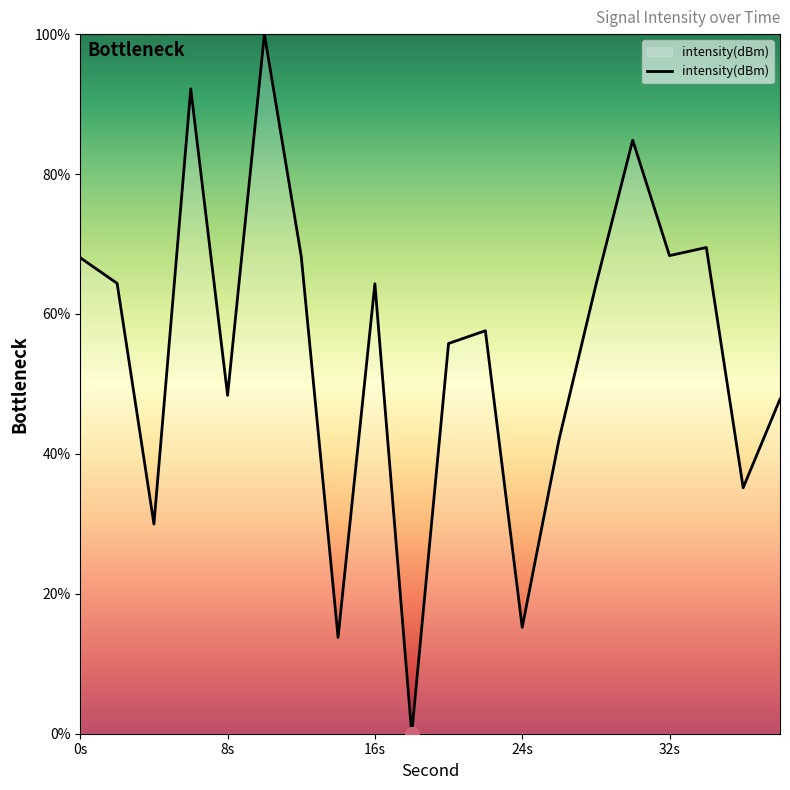

True or false: the data shows 28.1 at 8s.

False